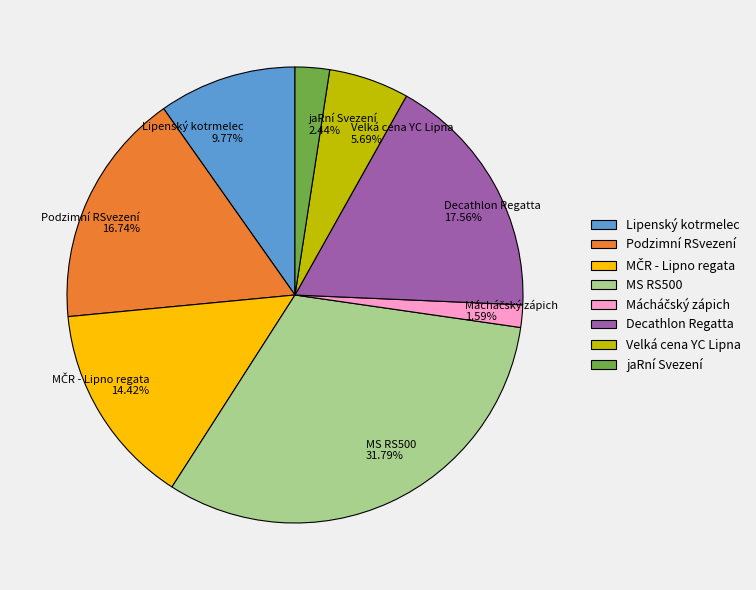

Between Decathlon Regatta 17.56% and MS RS500 31.79%, which is larger?

MS RS500 31.79%